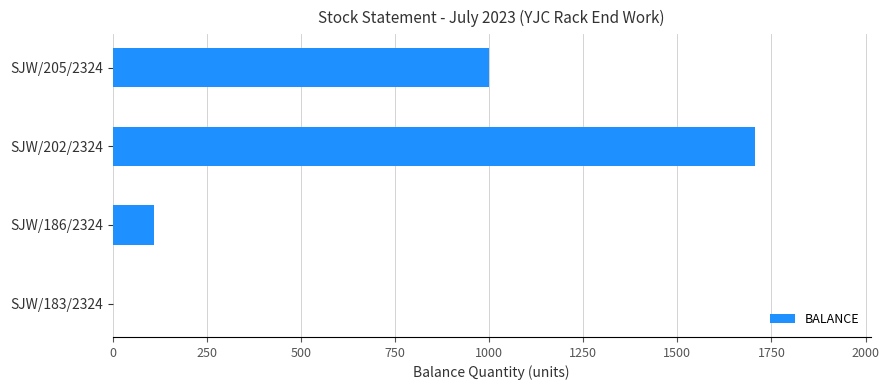

Count the number of data series in this chart.

1